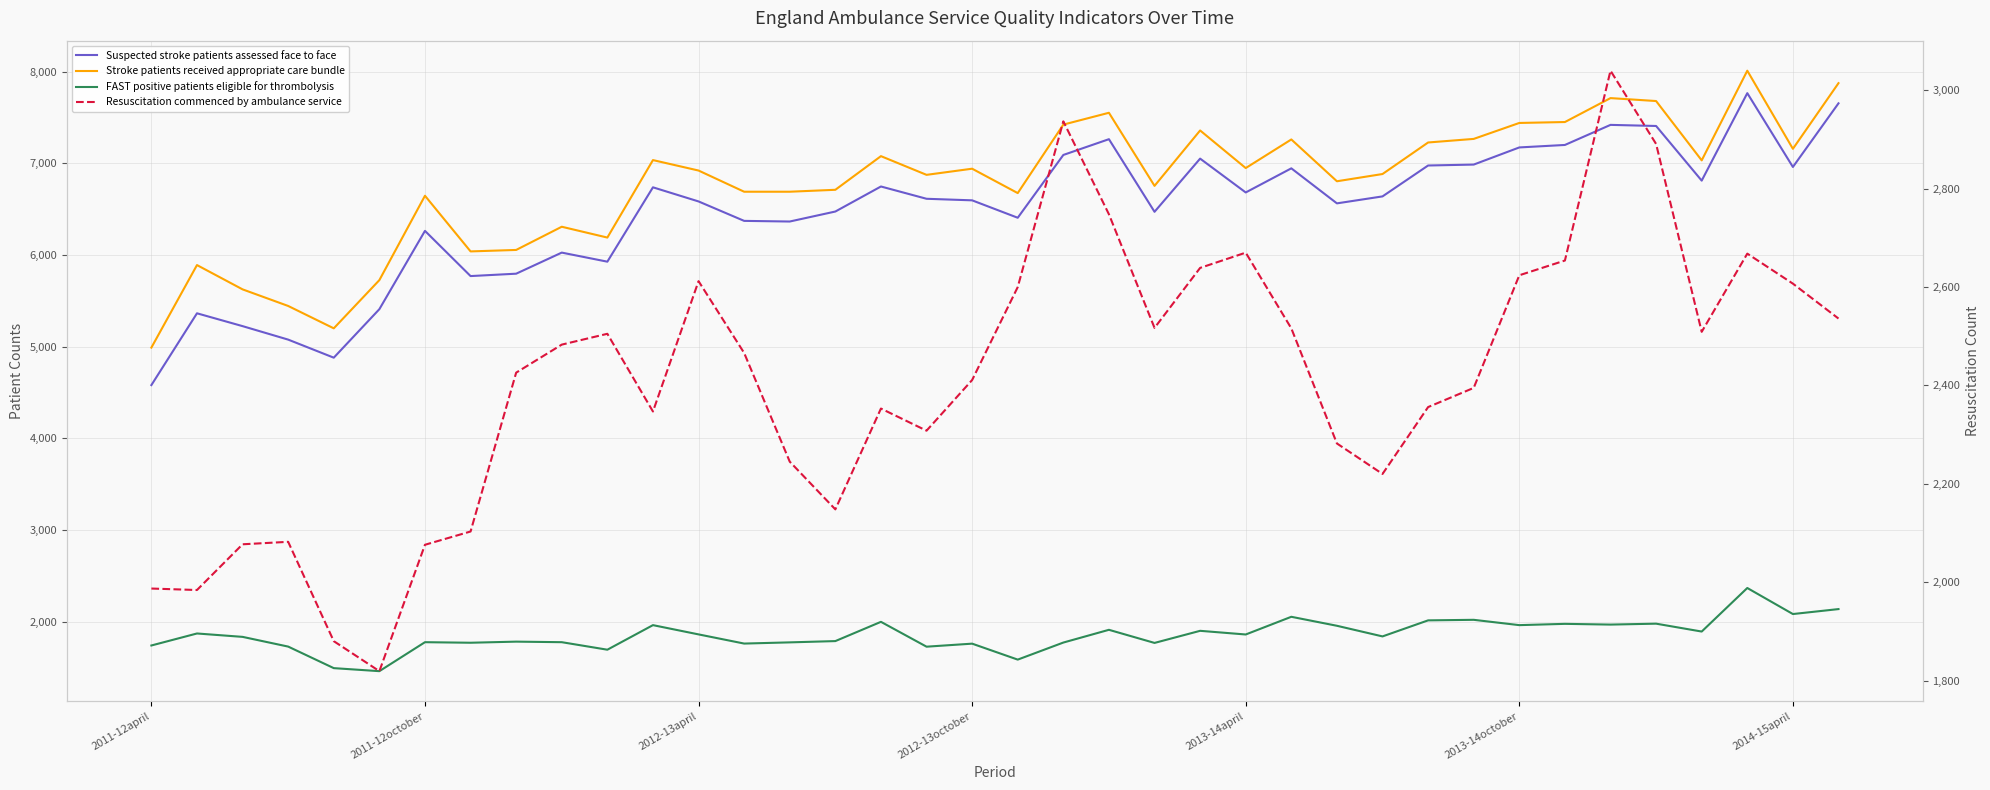

Does the chart display data point markers on the line(s)?

No